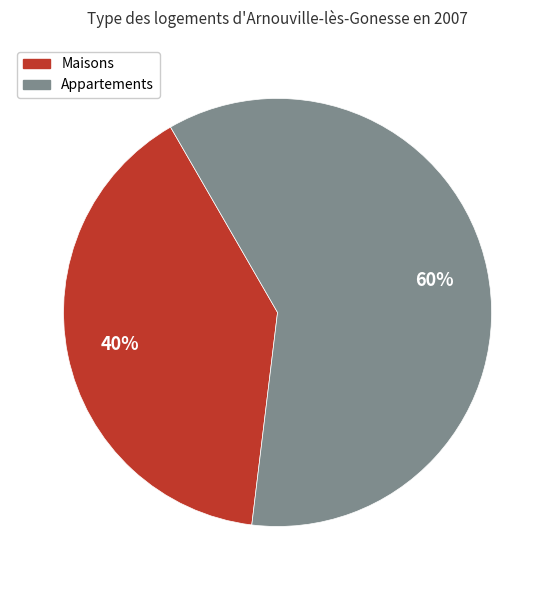

Is there a majority slice in this chart?

Yes